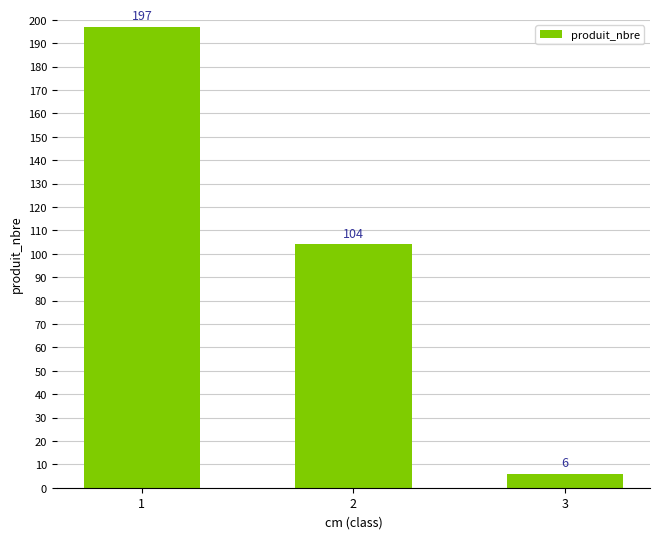

Between 3 and 2, which is larger?

2